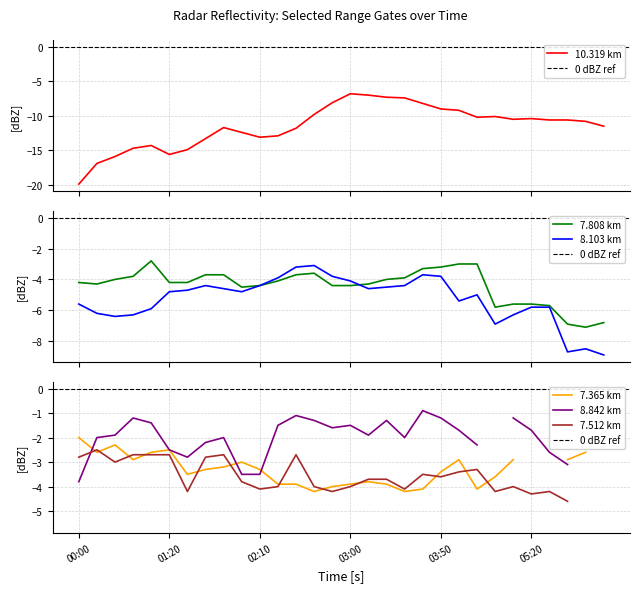

The 10.319 series shows -28.8 at 2013/08/26 00:10. True or false?

False